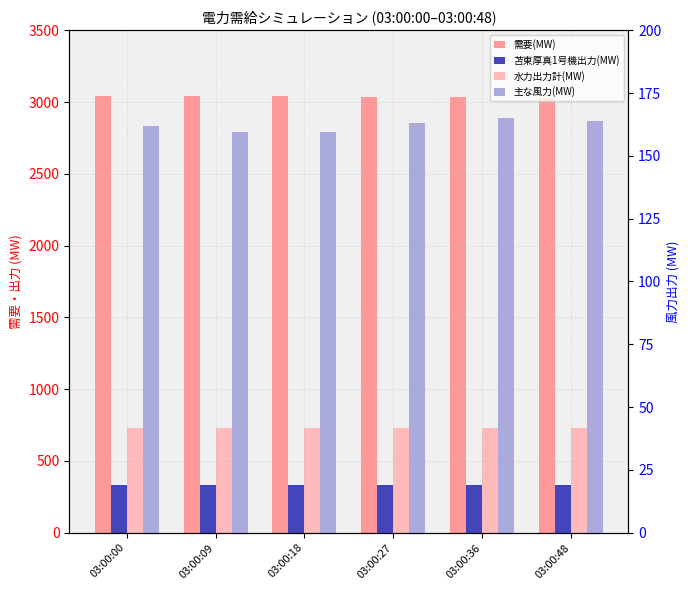

Which series has the widest spread of values?

需要(MW)